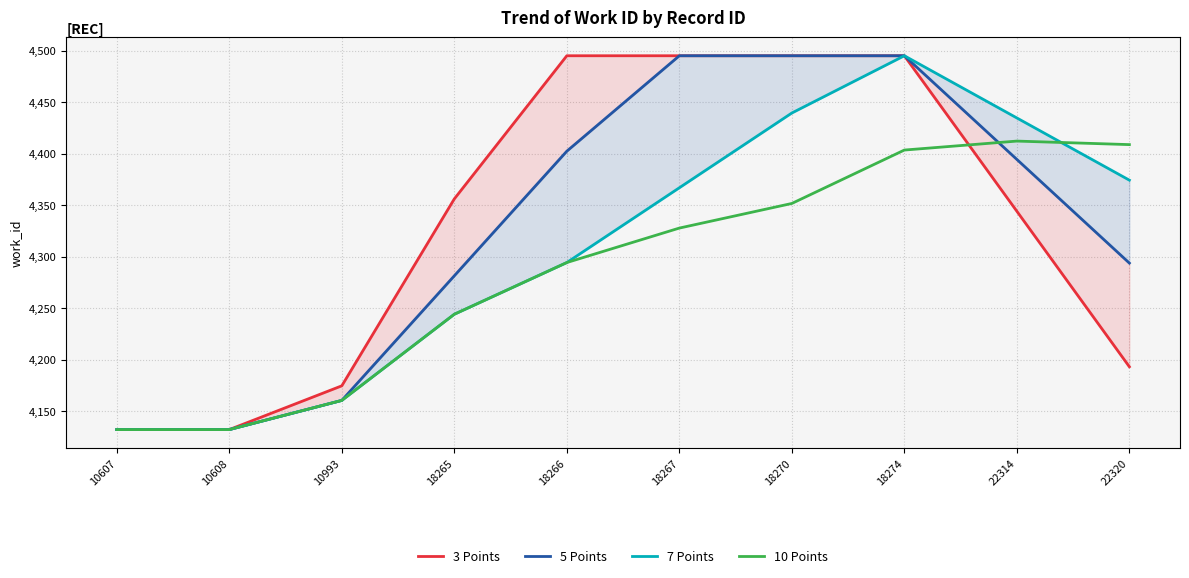

At which label does 7 Points first exceed 4366?

18267